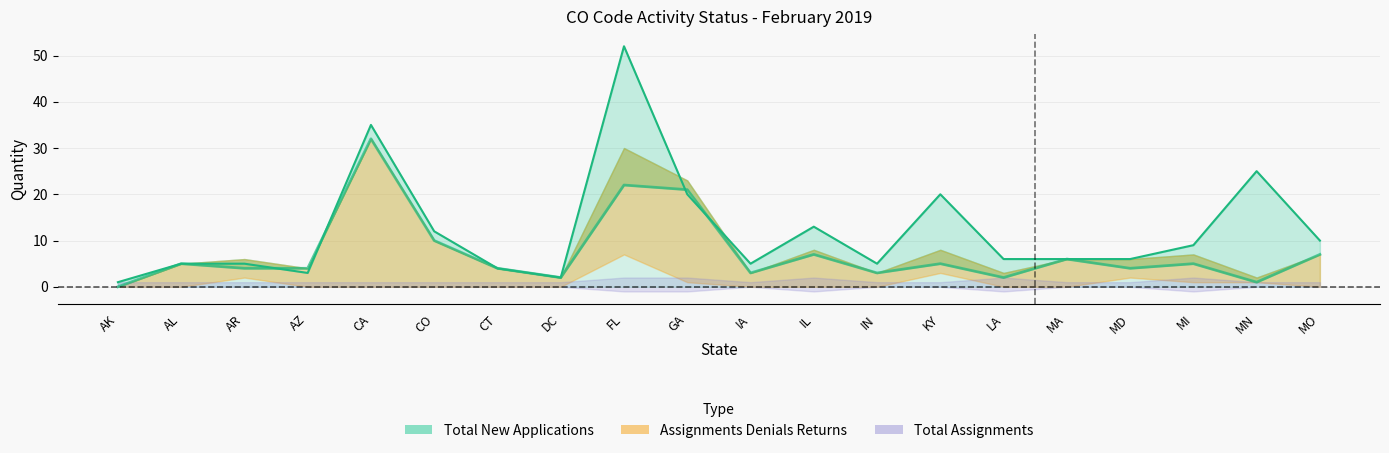

Reading left to right, extract all data points from this chart.

Total Denials: 1	5	5	3	35	12	4	2	52	20	5	13	5	20	6	6	6	9	25	10
Total Returns: 0	5	4	4	32	10	4	2	22	21	3	7	3	5	2	6	4	5	1	7